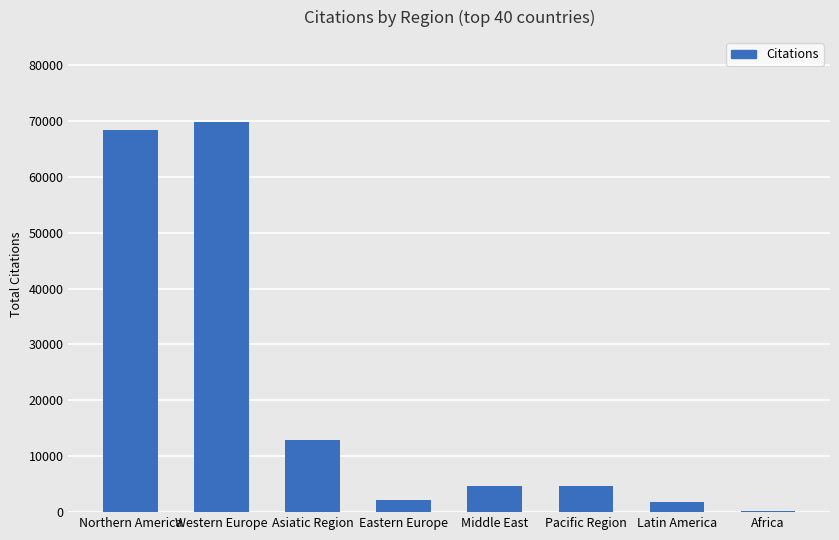

What is the change in value from Eastern Europe to Pacific Region?

+2562